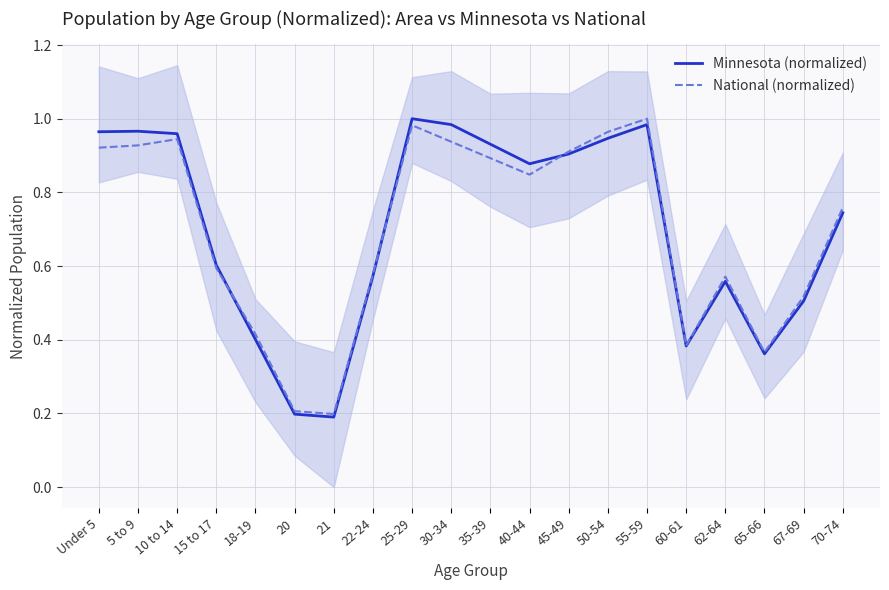

Which series has the widest spread of values?

Minnesota (normalized)